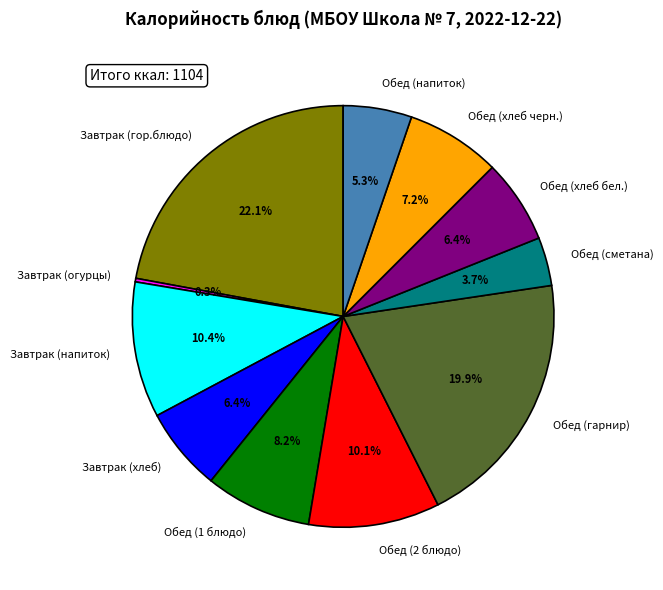

Which slice is the largest?

Завтрак (гор.блюдо)